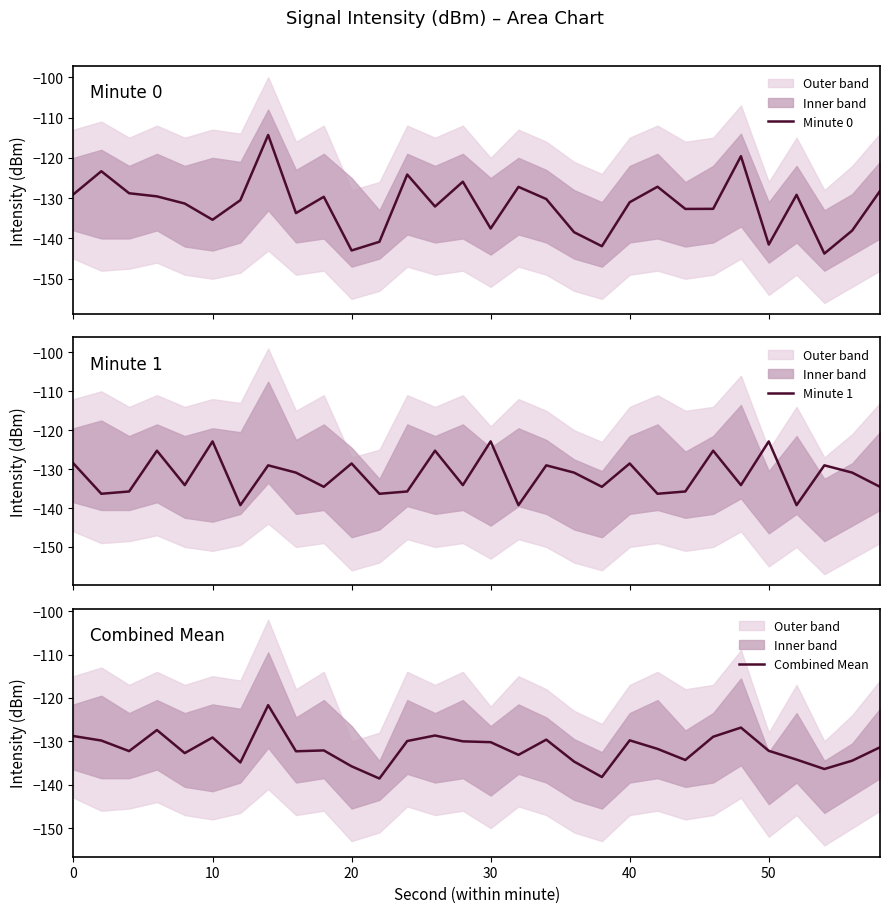

Does the chart display data point markers on the line(s)?

No